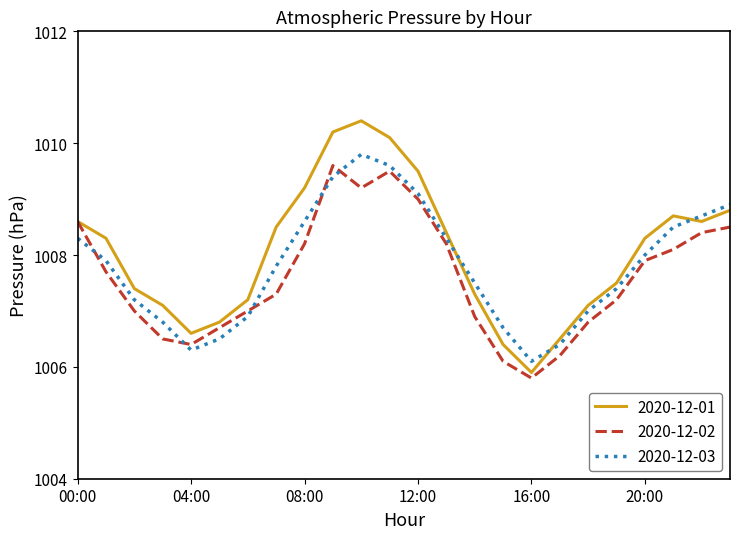

What is the minimum value shown in the chart?

1005.8